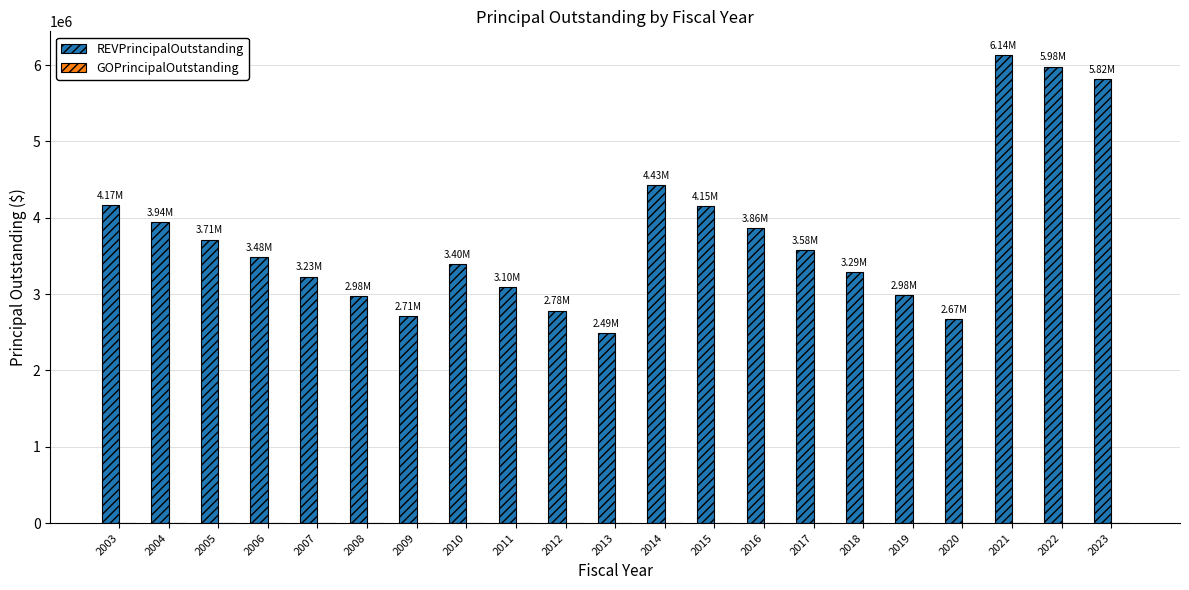

What is the difference between the second highest and minimum values?

3490000